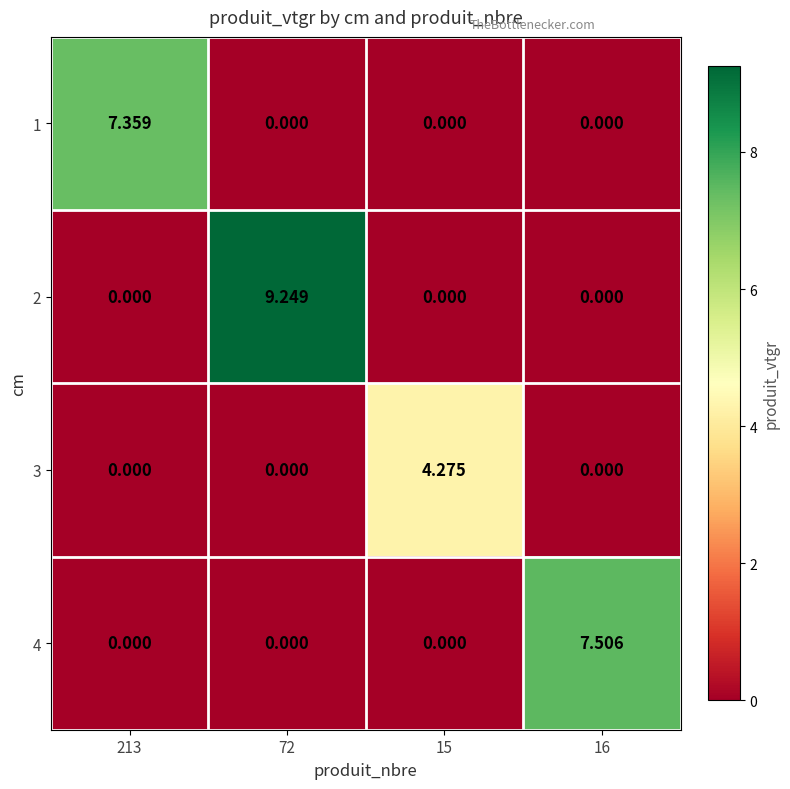

At which category is the sum across all series the highest?

72